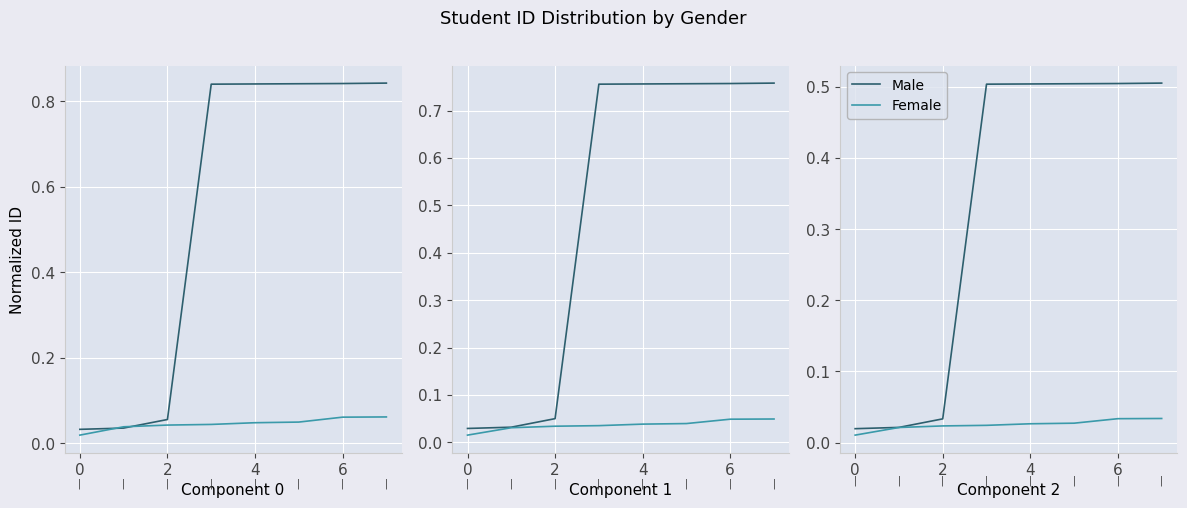

Reading left to right, extract all data points from this chart.

Male: 0.0	0.0	0.0	0.5	0.5	0.5	0.5	0.5
Female: 0.0	0.0	0.0	0.0	0.0	0.0	0.0	0.0